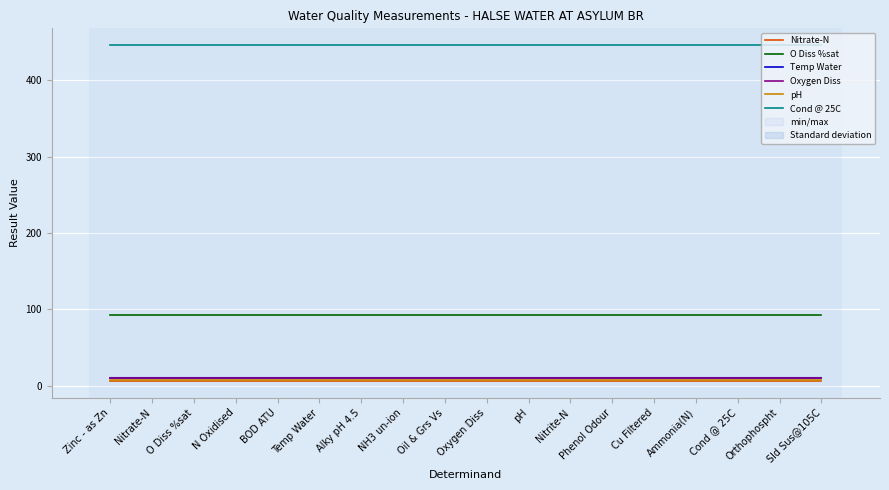

True or false: Oxygen Diss and pH intersect in this chart.

False